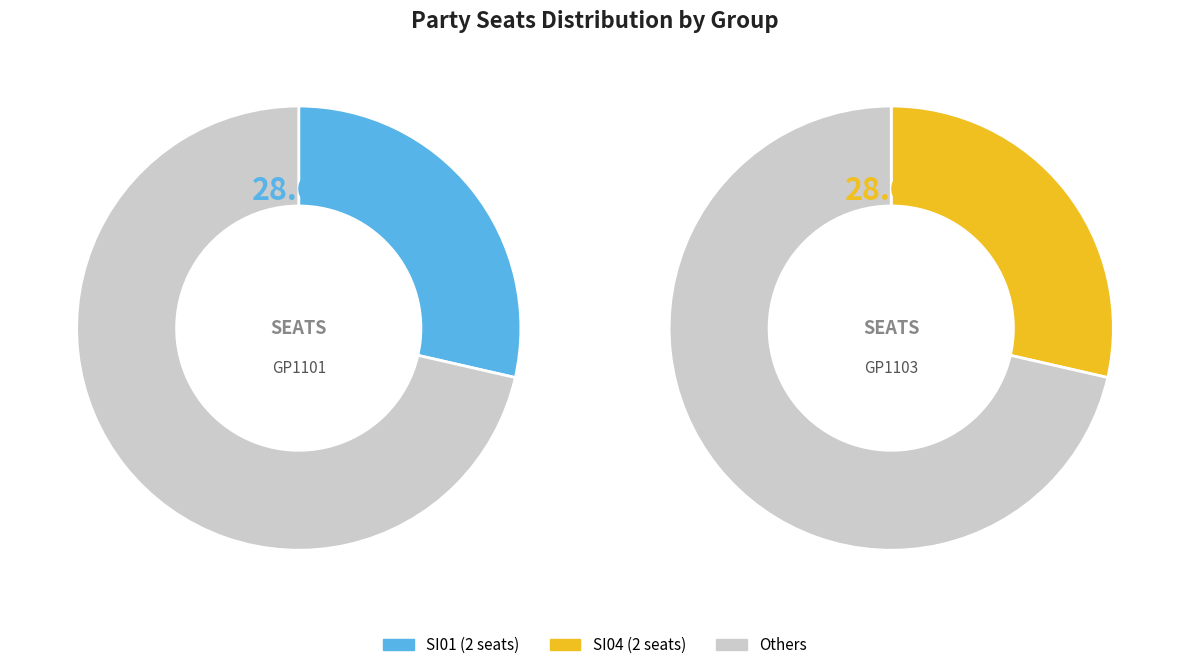

Does SI01 represent more than half of the total?

No